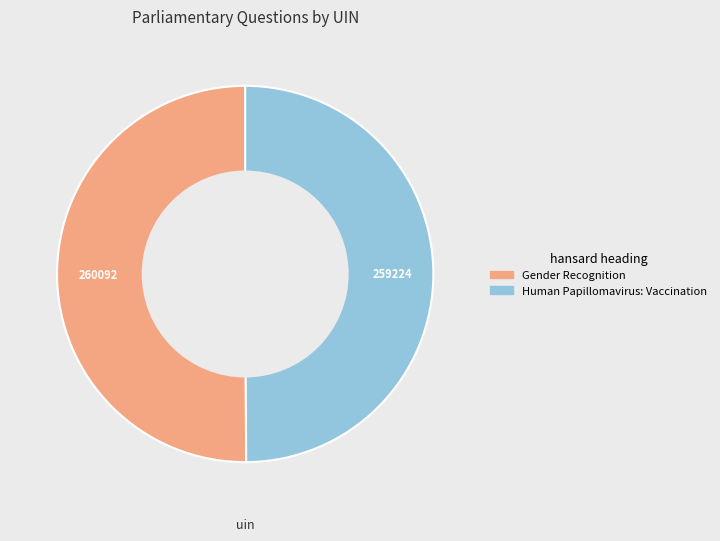

True or false: Gender Recognition accounts for 36% of the total.

False